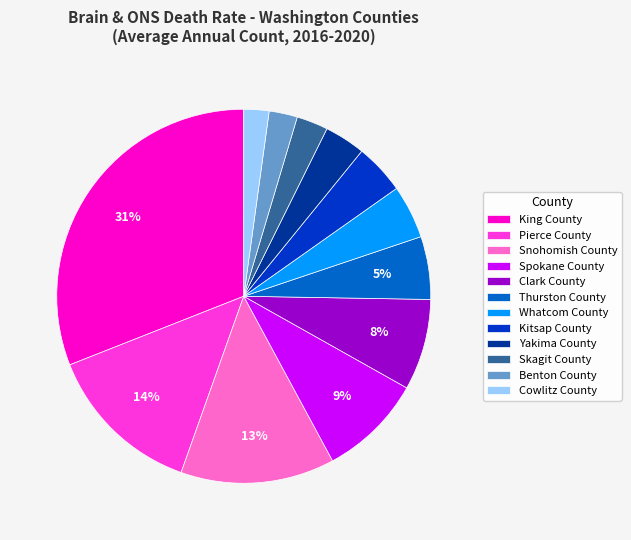

Does Yakima County represent more than half of the total?

No